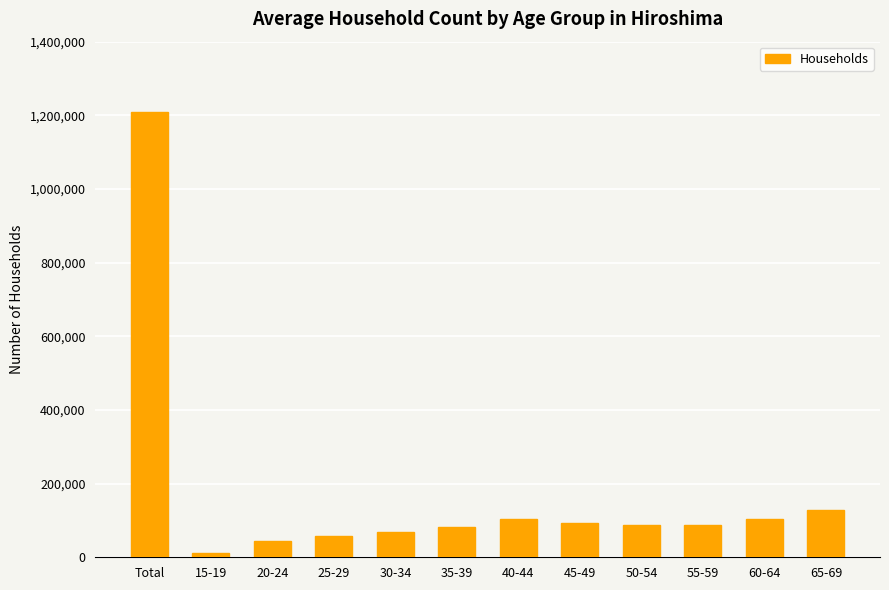

Between Total and 40-44, which is larger?

Total